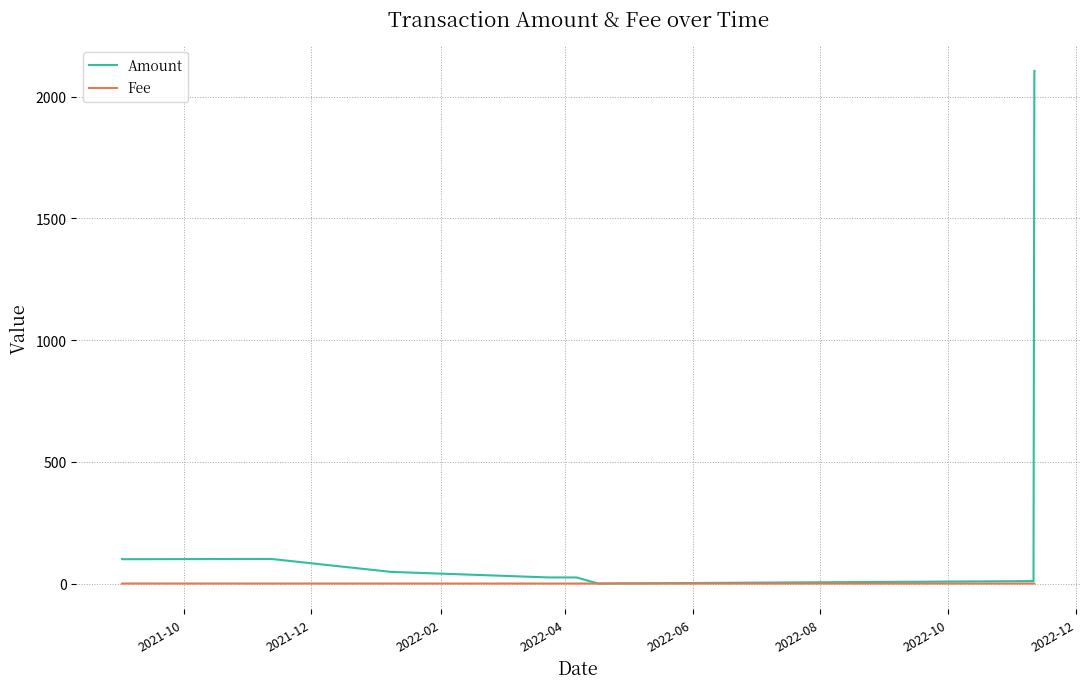

Which series has the largest total across all categories?

Amount